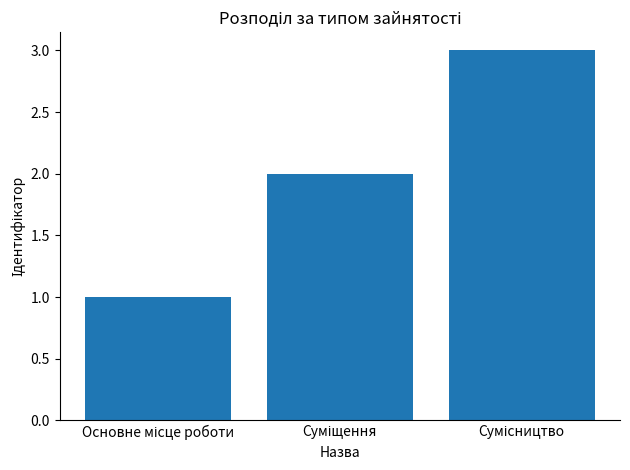

What is the greatest value displayed?

3